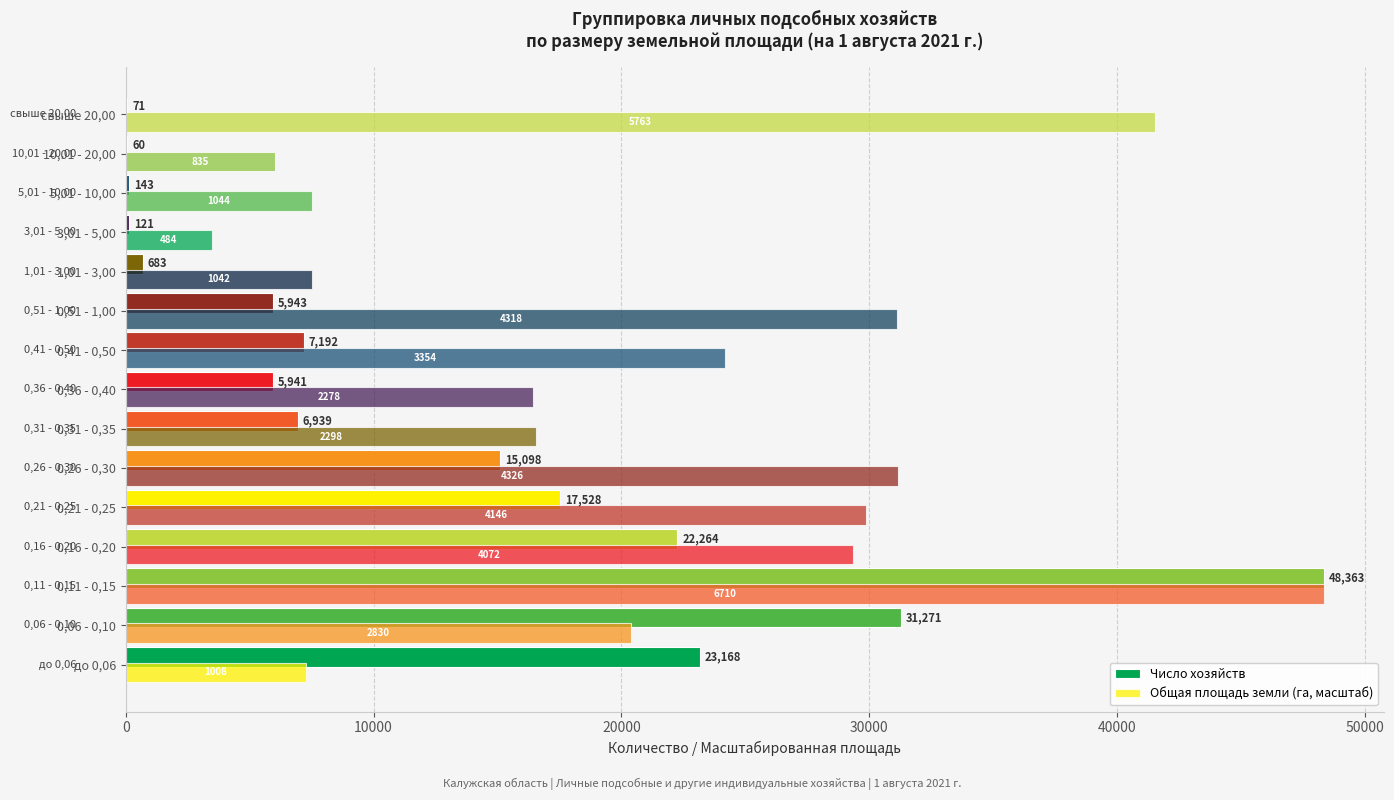

List the series in order of their peak value, highest first.

Число хозяйств, Общая площадь земли (га, масштаб)